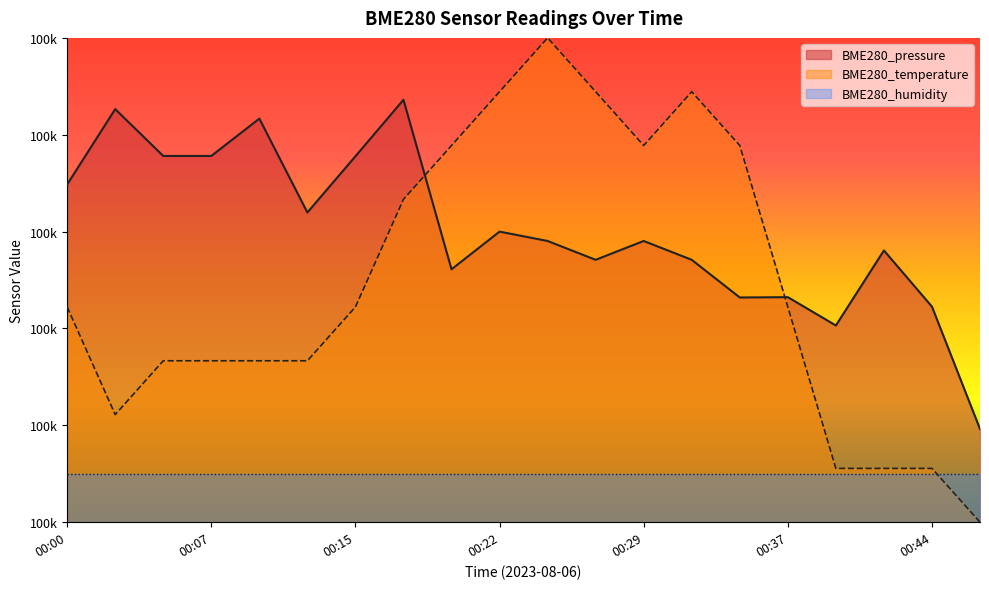

What is the value of the BME280_temperature point at the 19th from the left?

100285.0